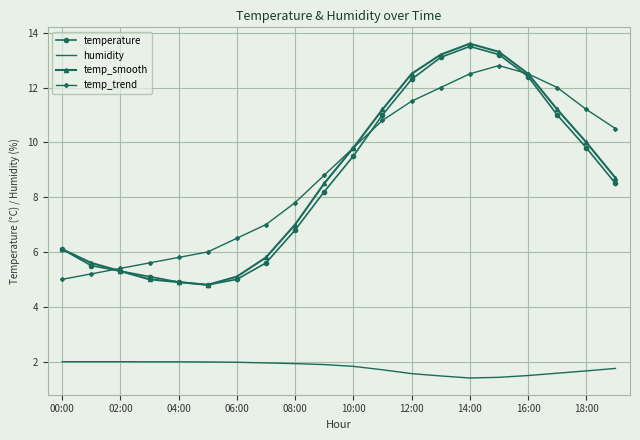

Which series has the largest range (max minus min)?

temp_smooth